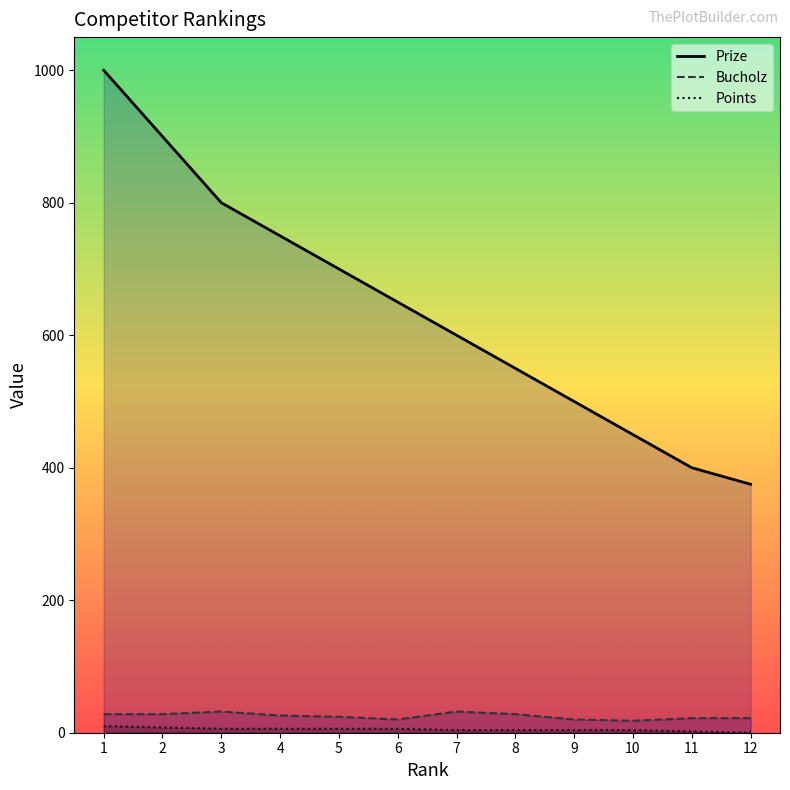

The Bucholz series shows 18 at 10. True or false?

True